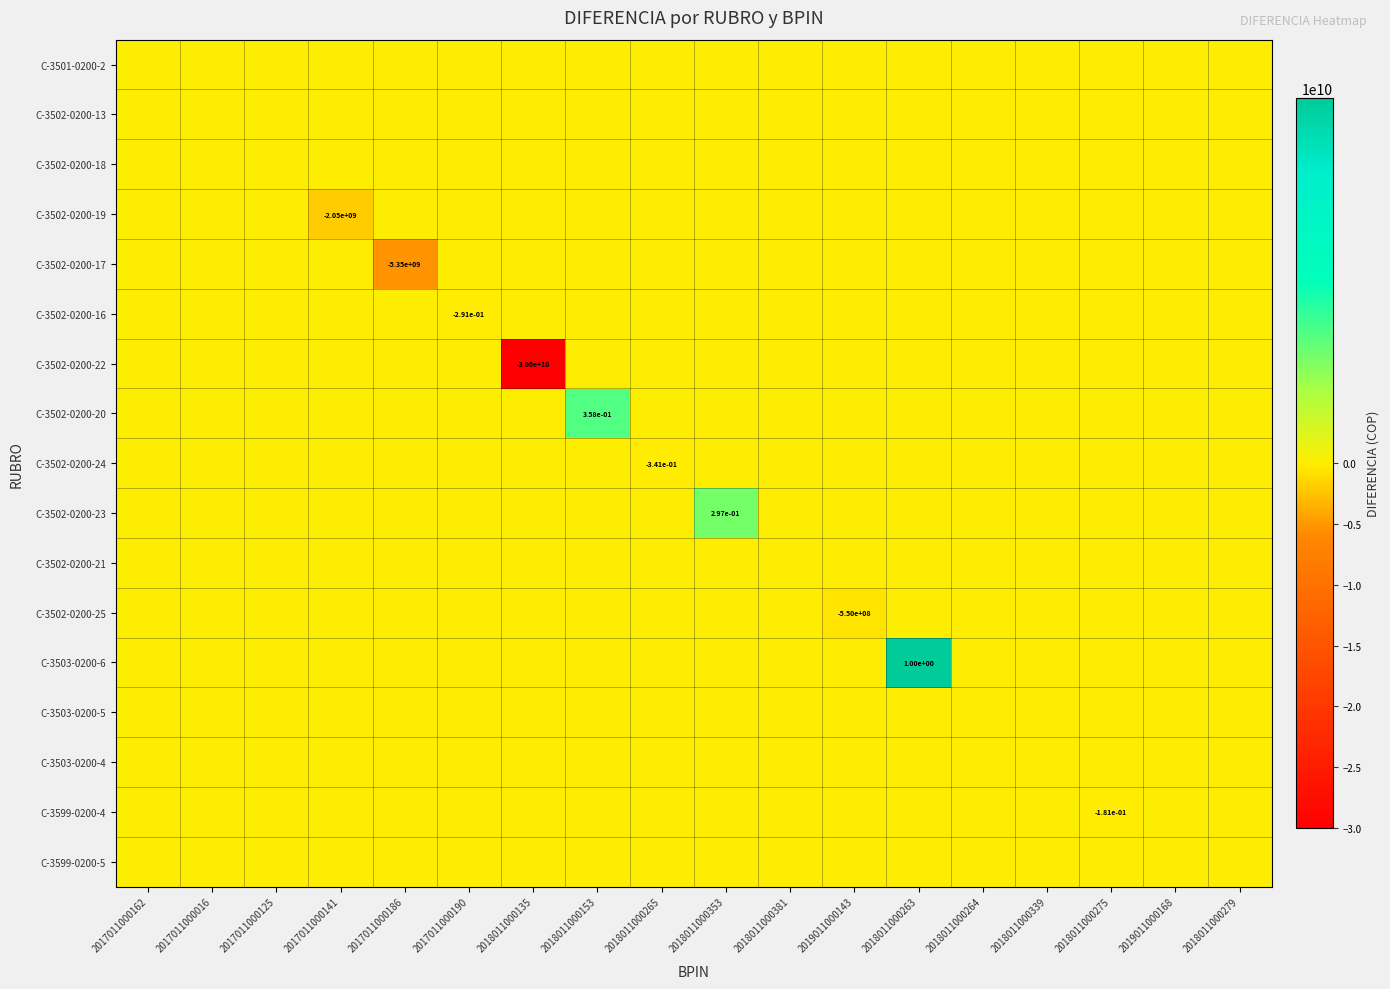

Rank the series by their maximum value, from lowest to highest.

C-3501-0200-2, C-3502-0200-13, C-3502-0200-18, C-3502-0200-19, C-3502-0200-17, C-3502-0200-16, C-3502-0200-22, C-3502-0200-24, C-3502-0200-21, C-3502-0200-25, C-3503-0200-5, C-3503-0200-4, C-3599-0200-4, C-3599-0200-5, C-3502-0200-23, C-3502-0200-20, C-3503-0200-6